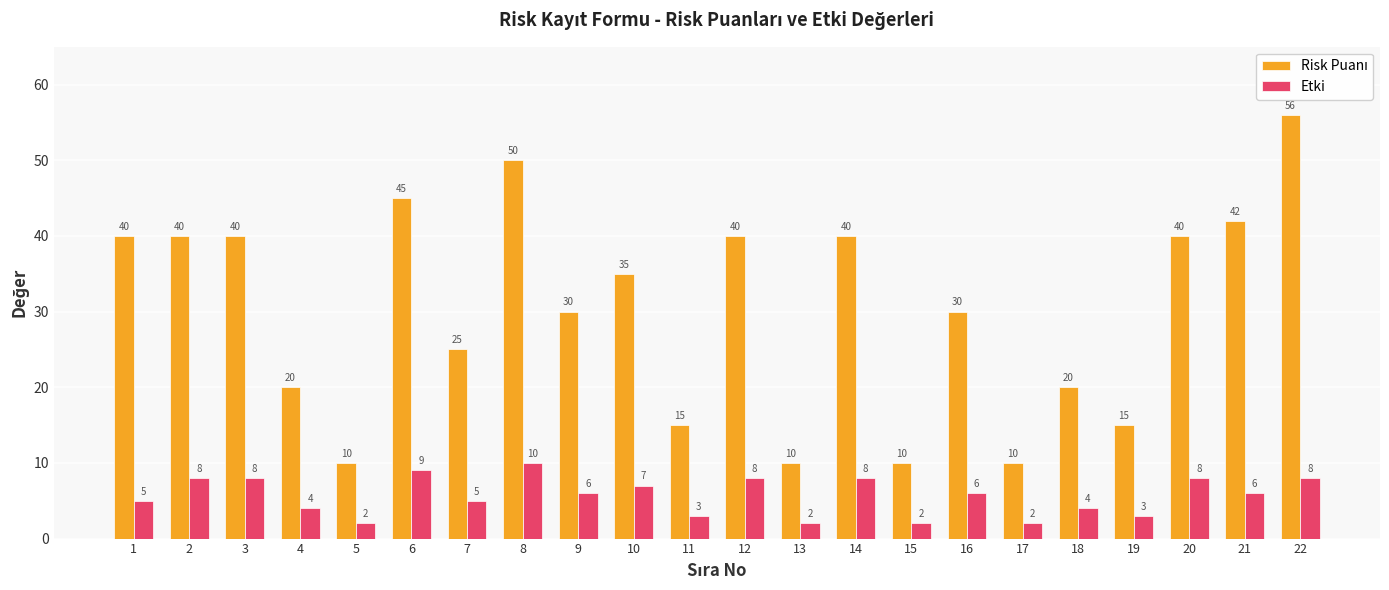

Between 1 and 3, which series saw the biggest shift?

Etki